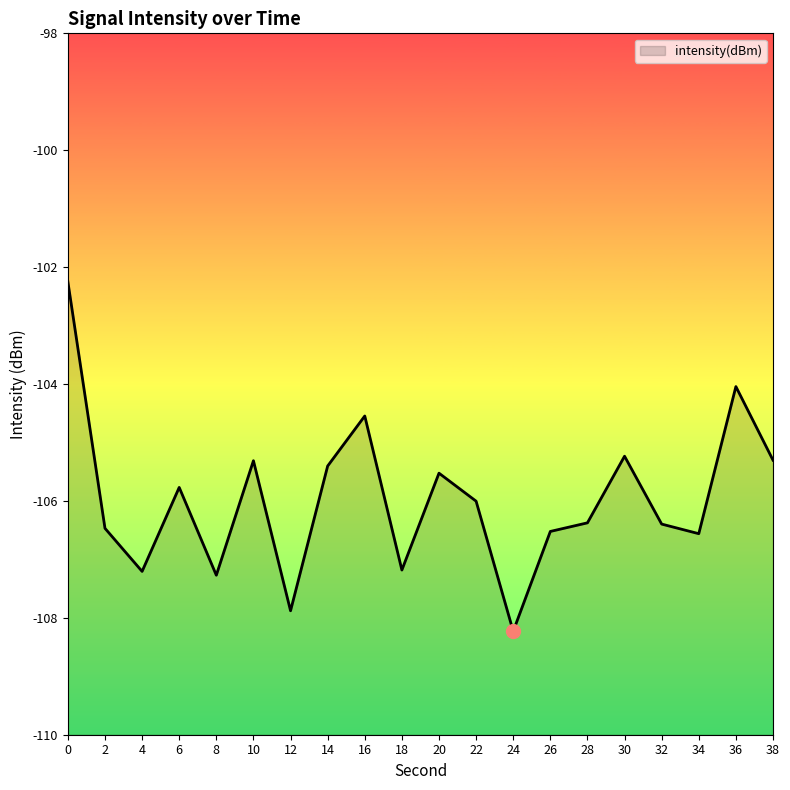

Between 28 and 14, which is larger?

14